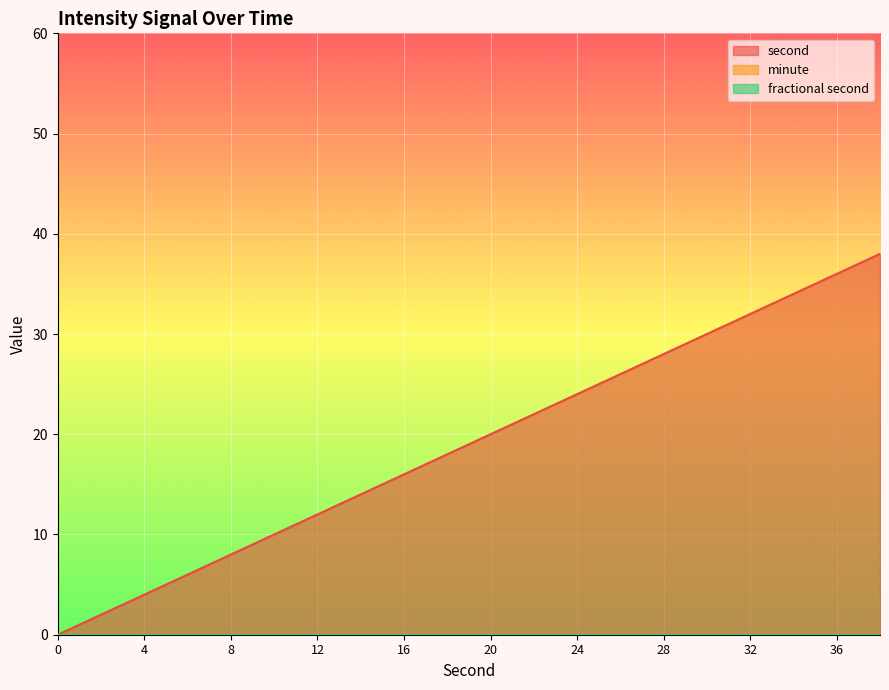

What is the maximum value for second?

38